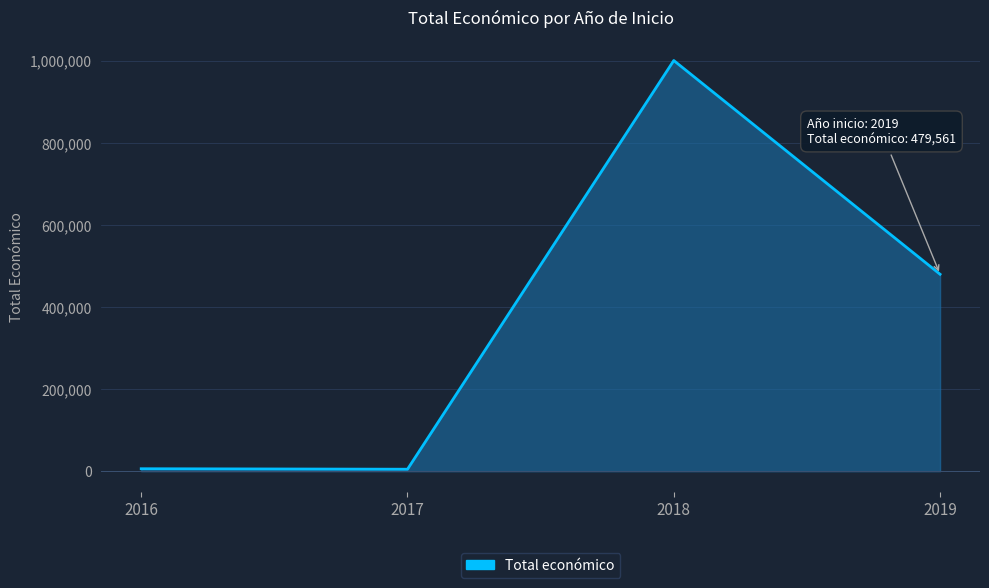

Does the chart have visible grid lines?

Yes